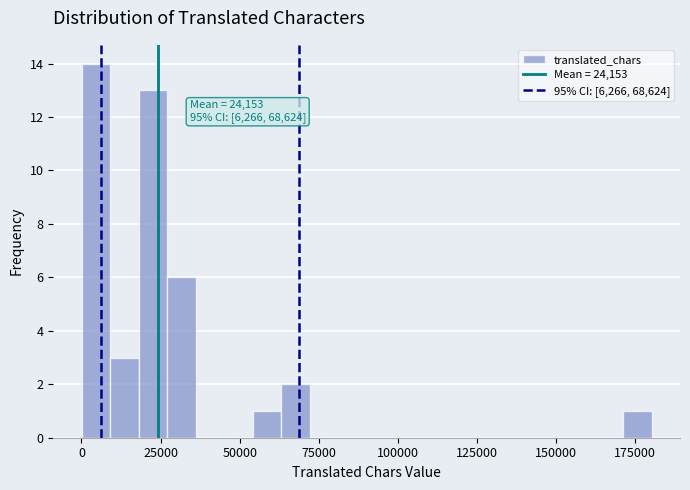

Around what value on the x-axis is the tallest bar? Give the approximate position of its centre, as read against the axis.

5000